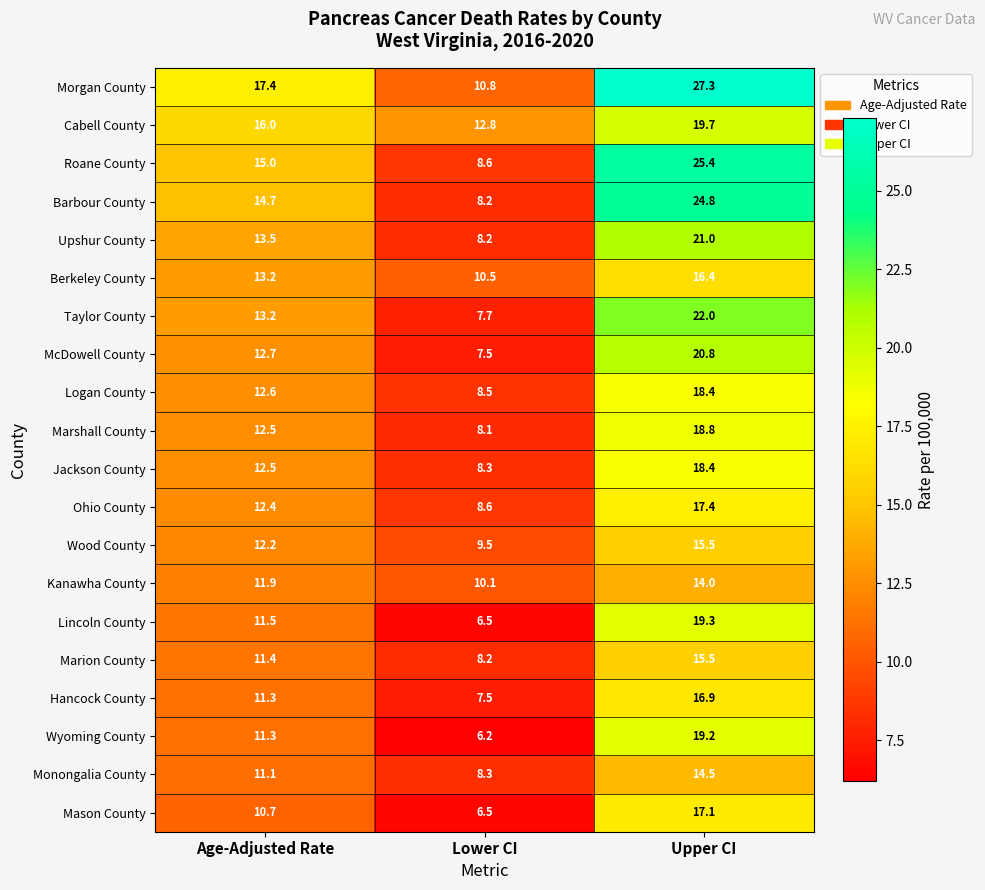

Which category has the lowest value in the Marion County series?

Lower CI